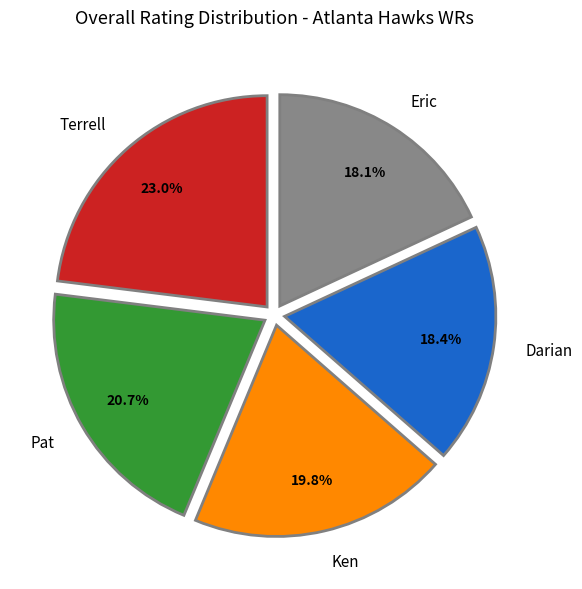

Count the number of slices in the pie.

5